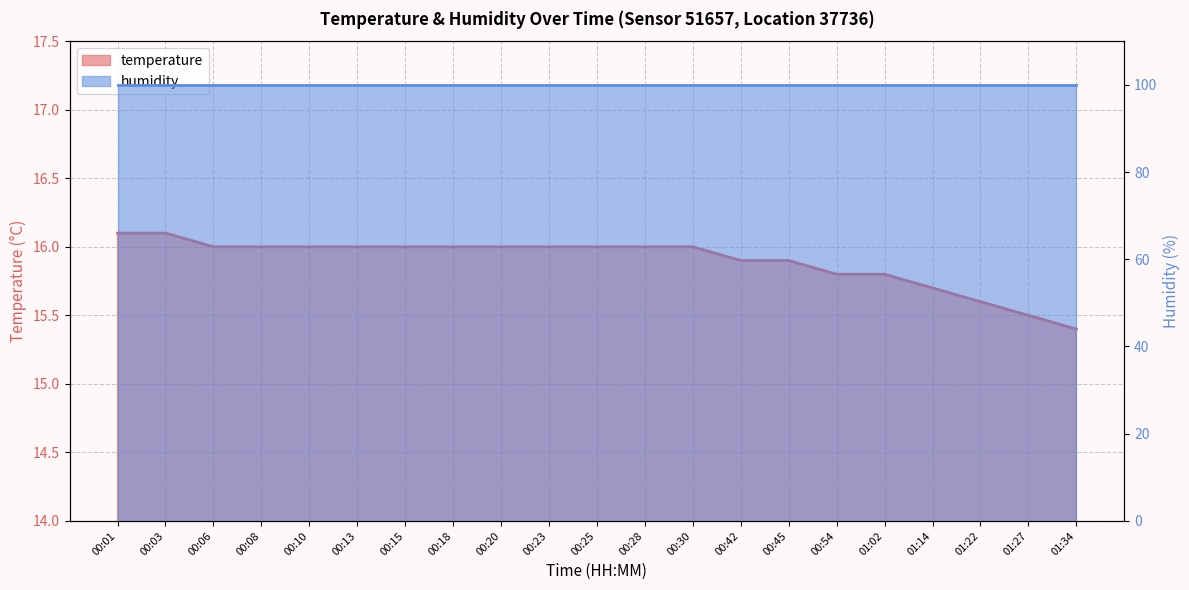

What is the minimum value shown in the chart?

15.4